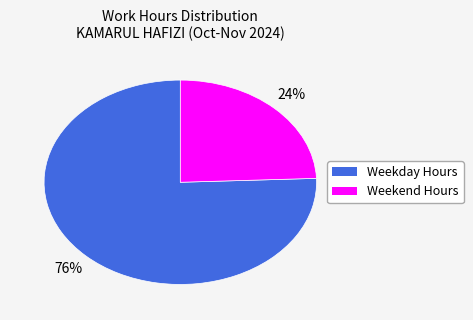

Is there a majority slice in this chart?

Yes